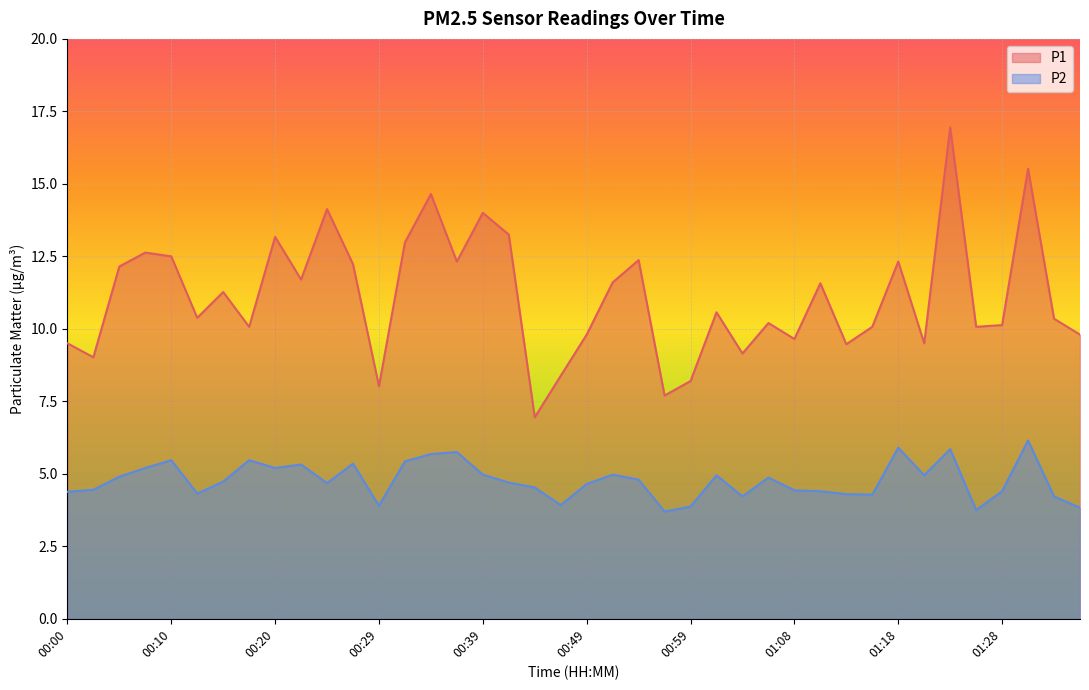

Which category has the lowest value in the P1 series?

00:44